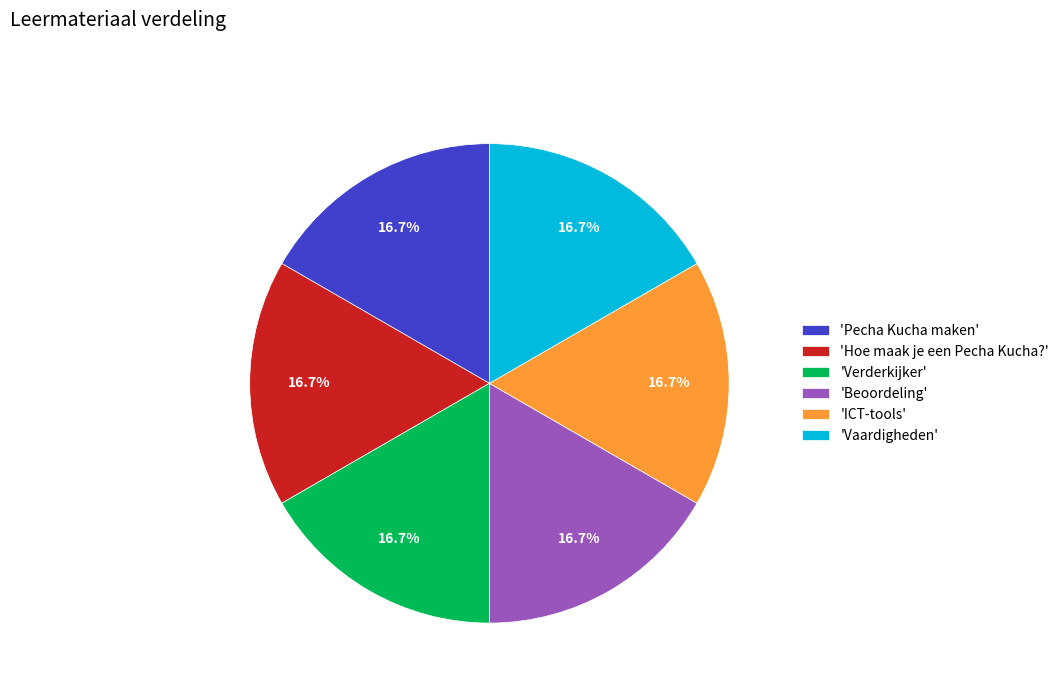

What is the ratio of the value at 'Vaardigheden' to the value at 'ICT-tools'?

1.0